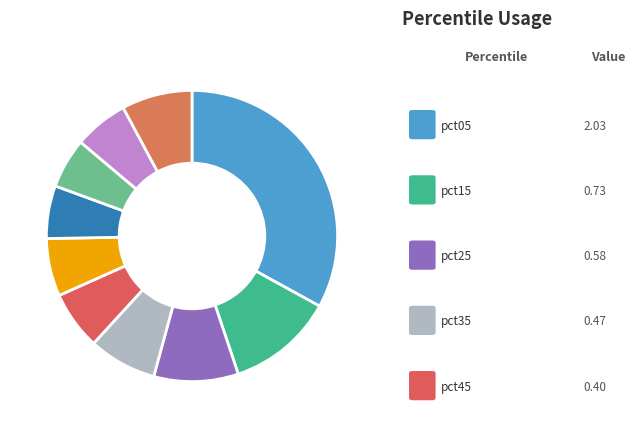

How many segments does this pie chart have?

10